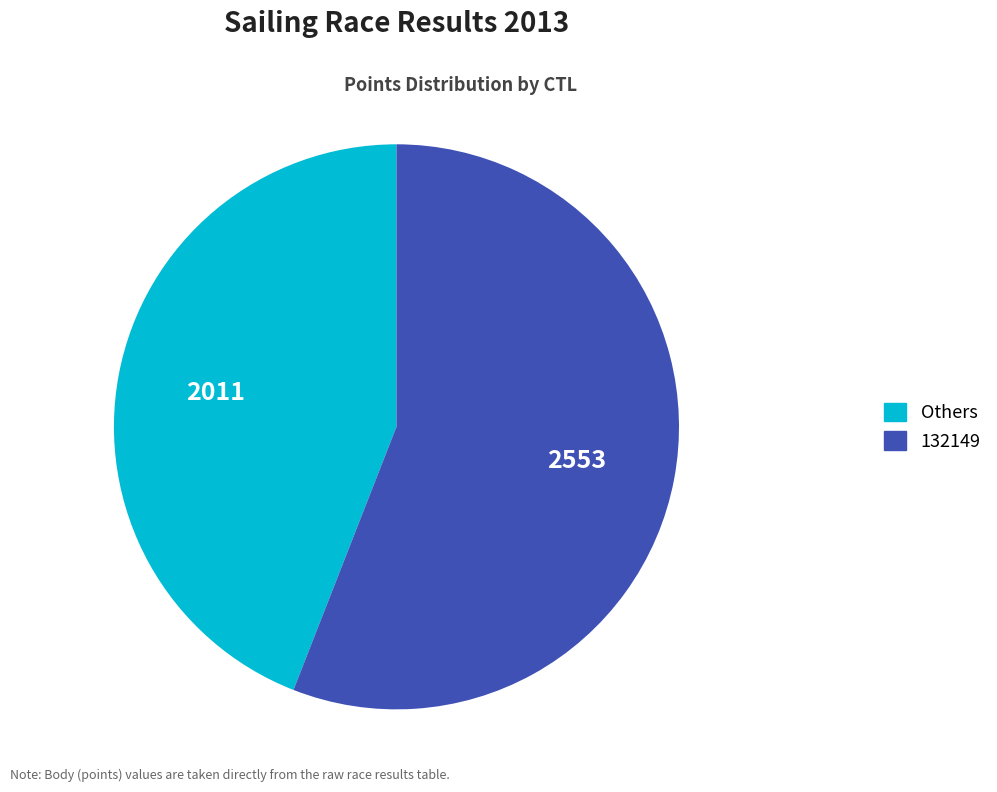

Is there any slice that represents more than half of the pie?

Yes